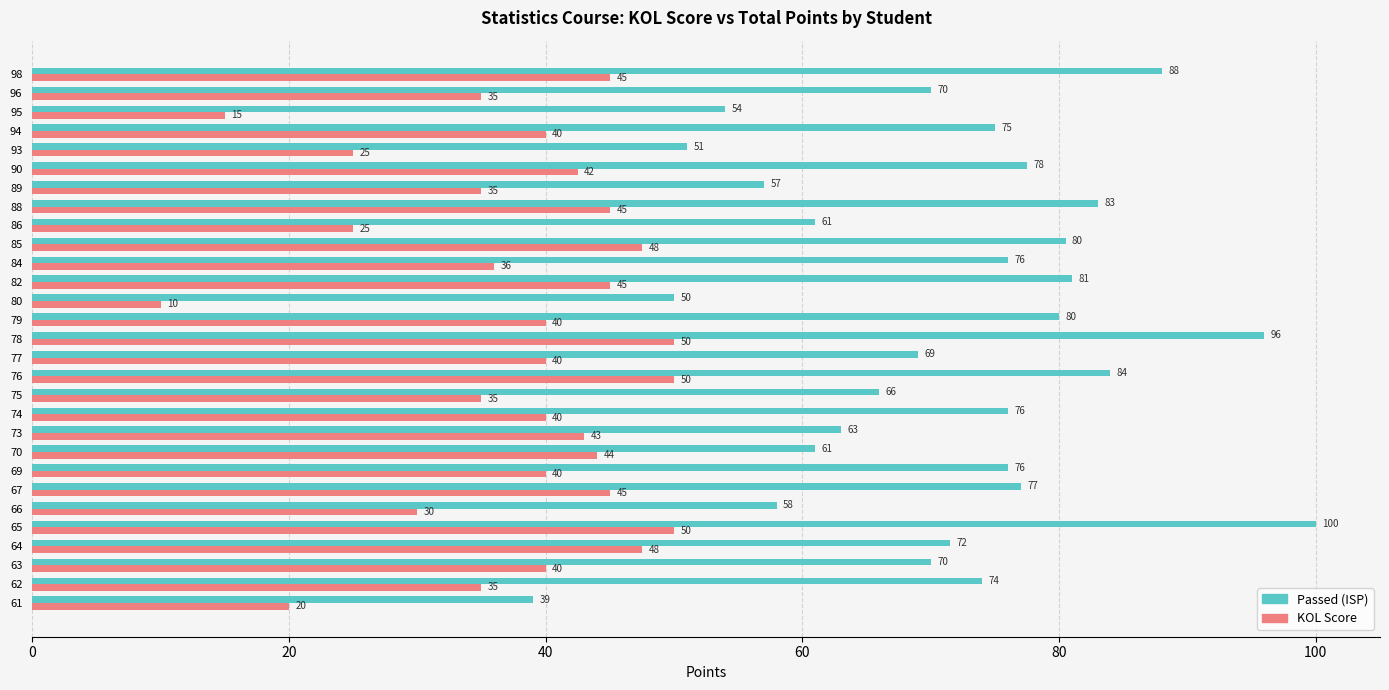

The value of KOL Score at 76 is 34.7. True or false?

False